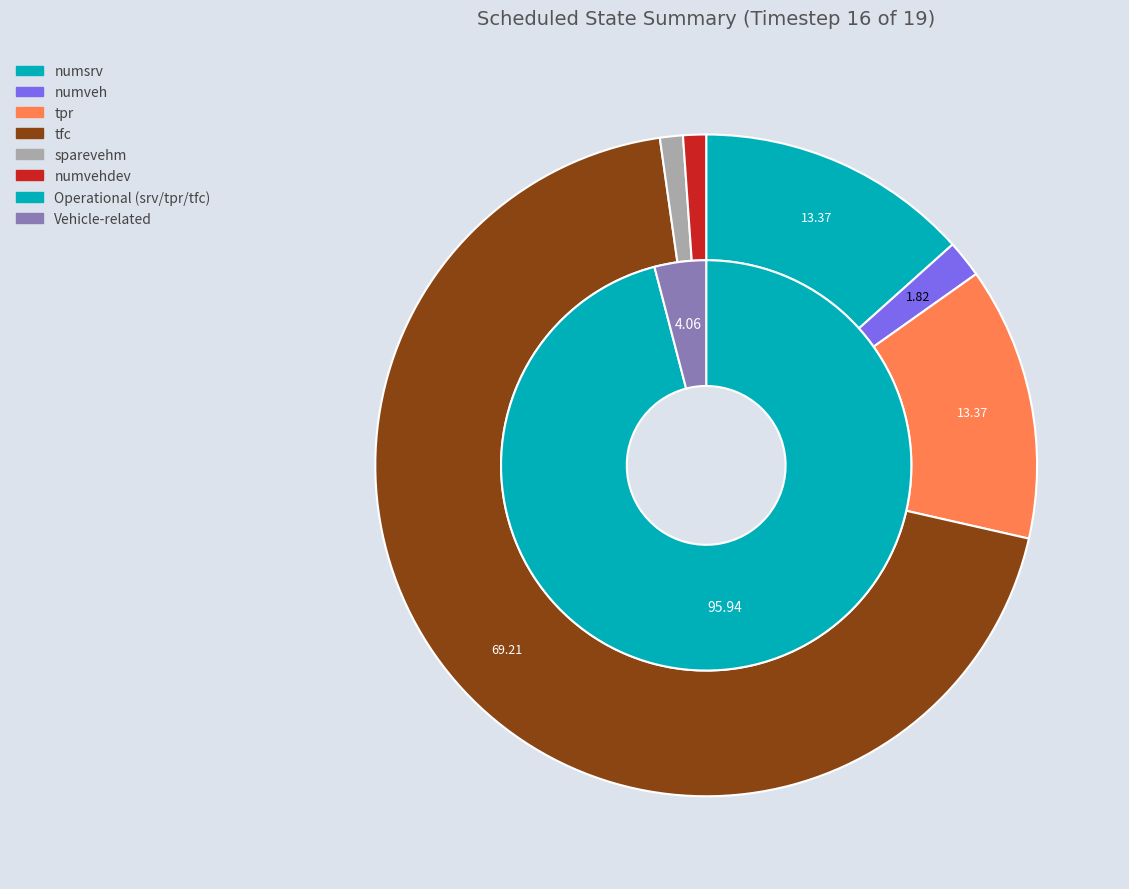

To the nearest percent, what is the difference between the numveh and tpr slice percentages?

12%